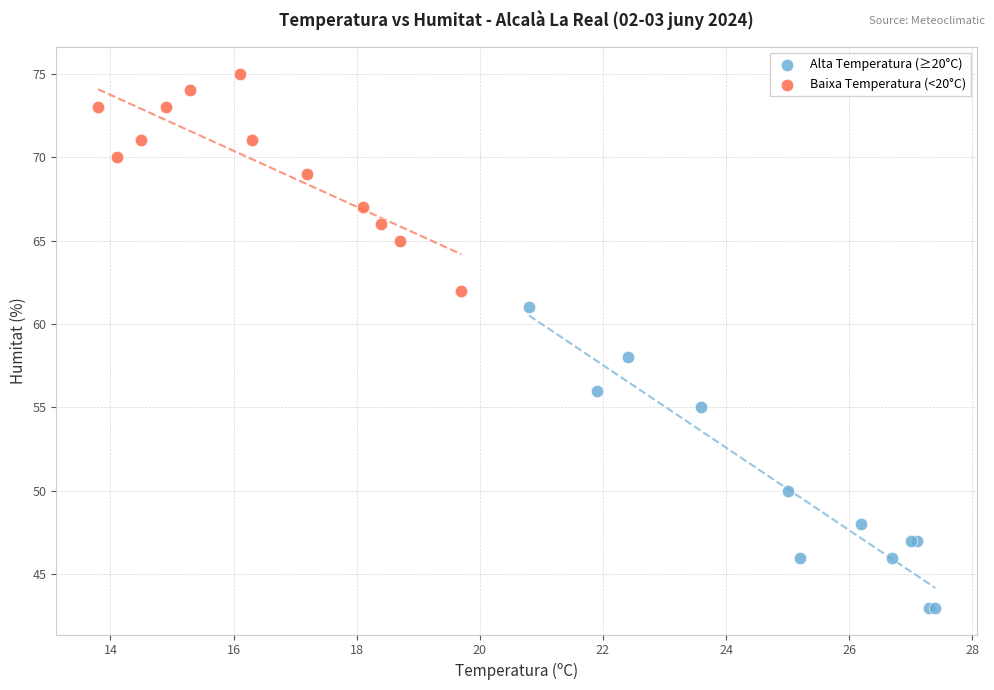

Which series reaches the maximum Y coordinate?

Baixa Temperatura (<20°C)